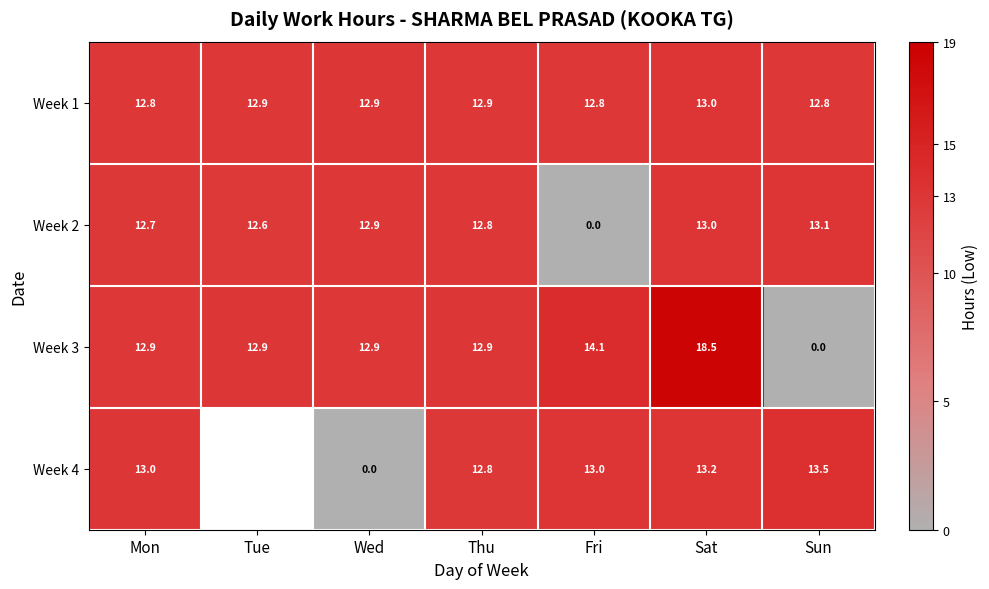

What is the average value of the Week 3 series?

12.0